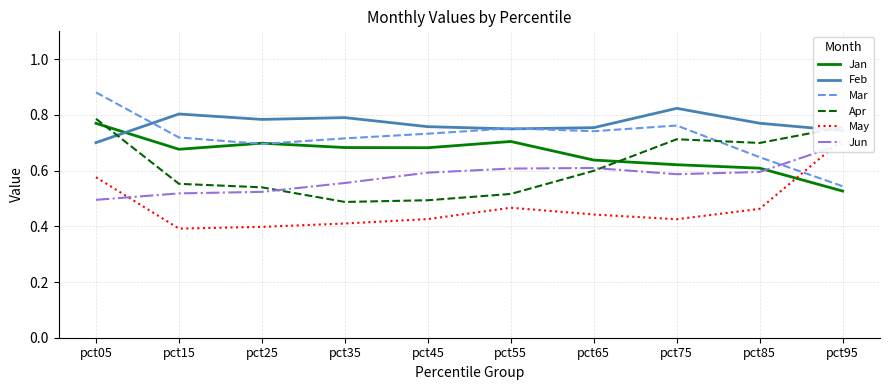

True or false: Jun has a value of 0.5 at pct95.

False